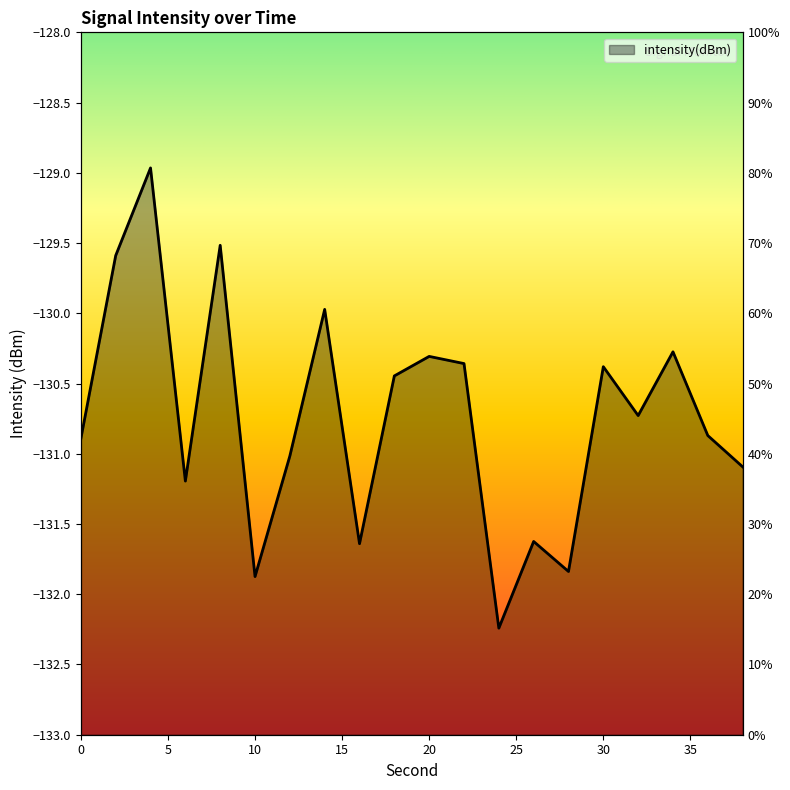

Rank the categories by value from highest to lowest.

4, 8, 2, 14, 34, 20, 22, 30, 18, 32, 36, 0, 12, 38, 6, 26, 16, 28, 10, 24